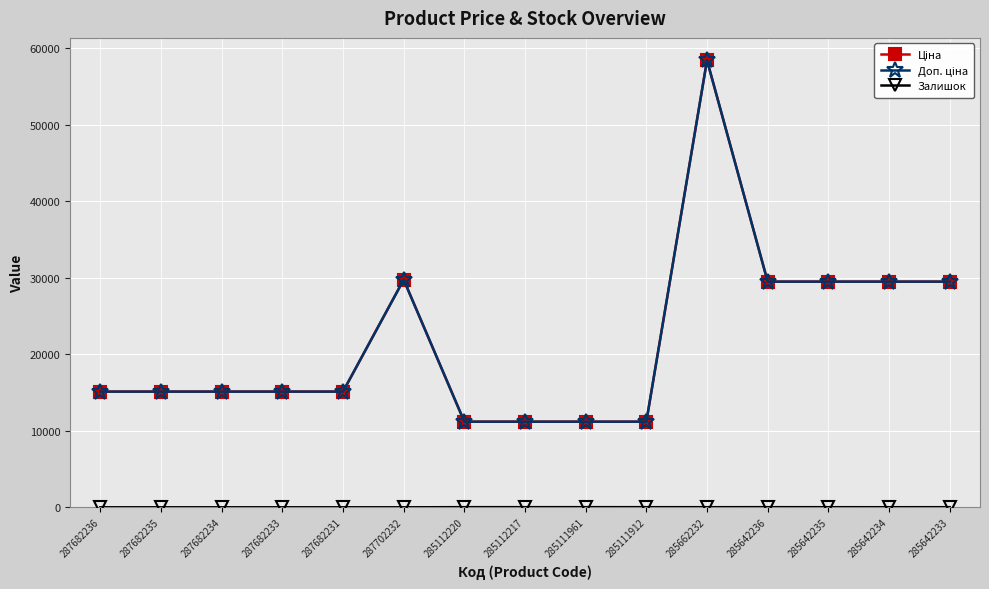

Does the chart have visible grid lines?

Yes